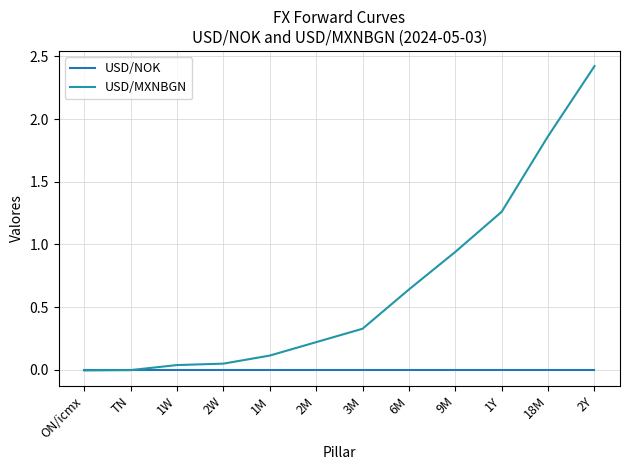

Where do USD/MXNBGN and USD/NOK first cross each other?

TN and 1W